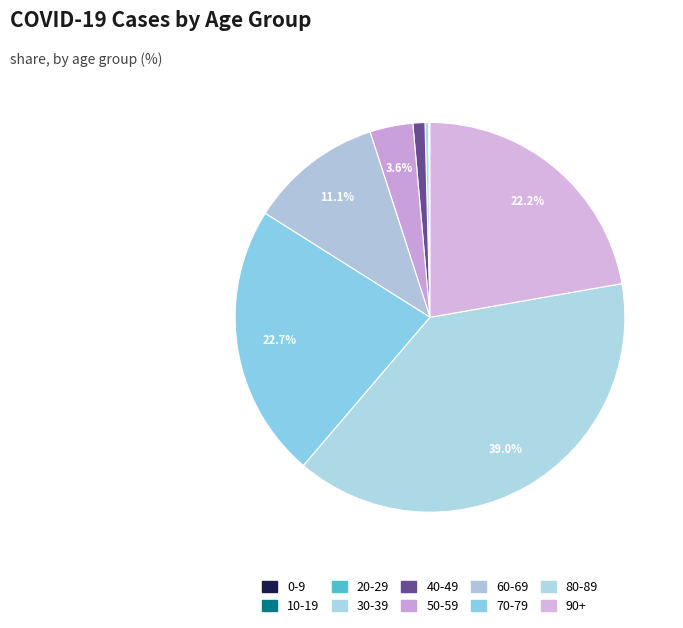

How many slices are in this pie chart?

10